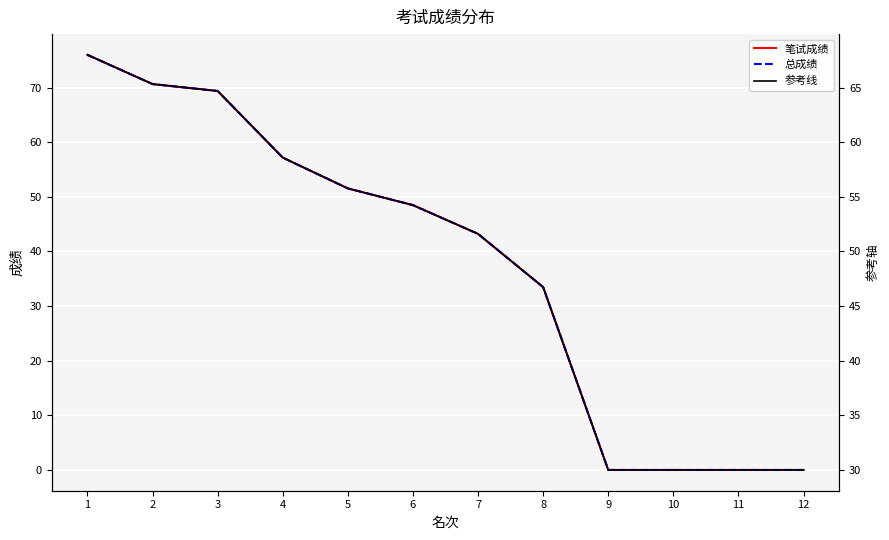

Count the number of categories in the chart.

12